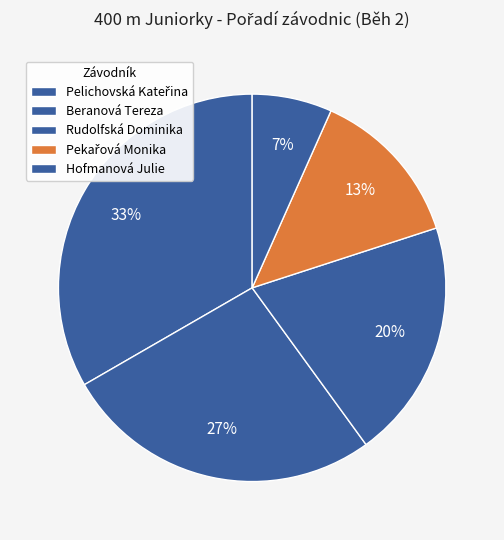

Combined, do Hofmanová Julie and Pelichovská Kateřina account for over 50%?

No